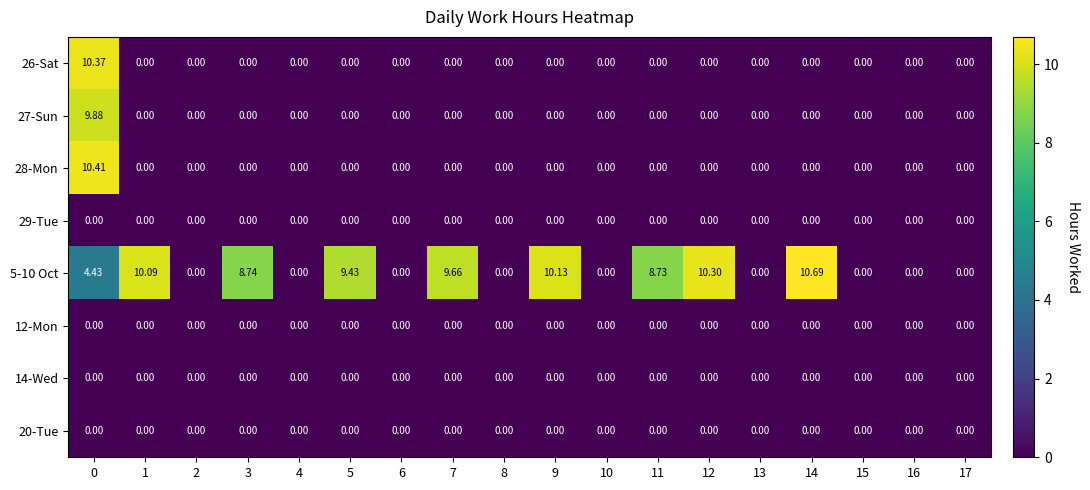

List the series in order of their peak value, highest first.

5-10 Oct, 28-Mon, 26-Sat, 27-Sun, 29-Tue, 12-Mon, 14-Wed, 20-Tue